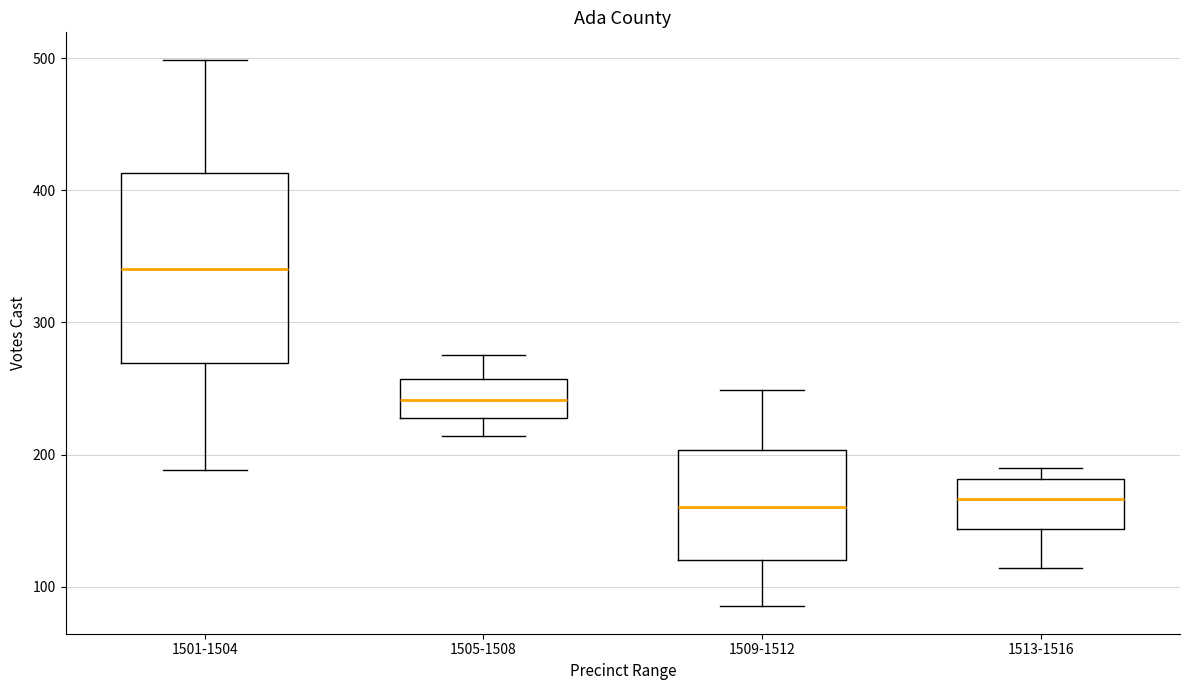

Which box's median line is the highest?

1501-1504